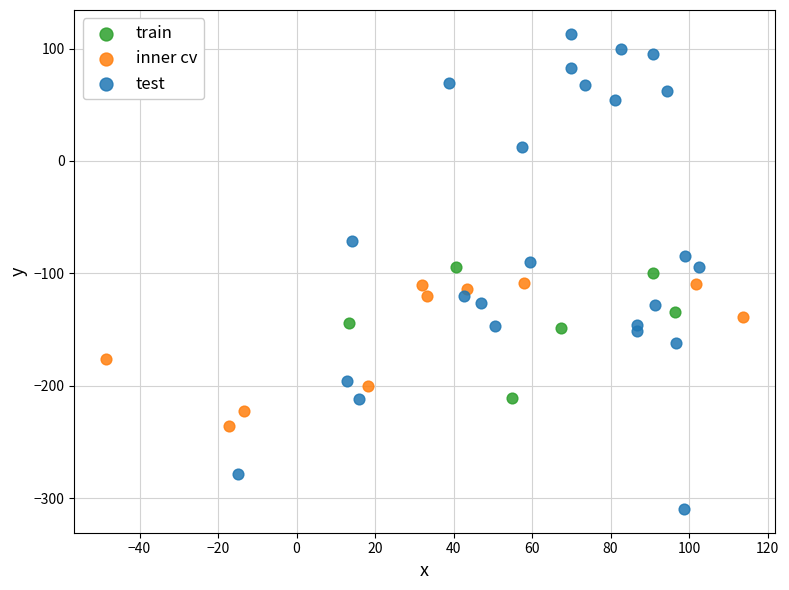

What are all the series names shown in the legend?

train, inner cv, test